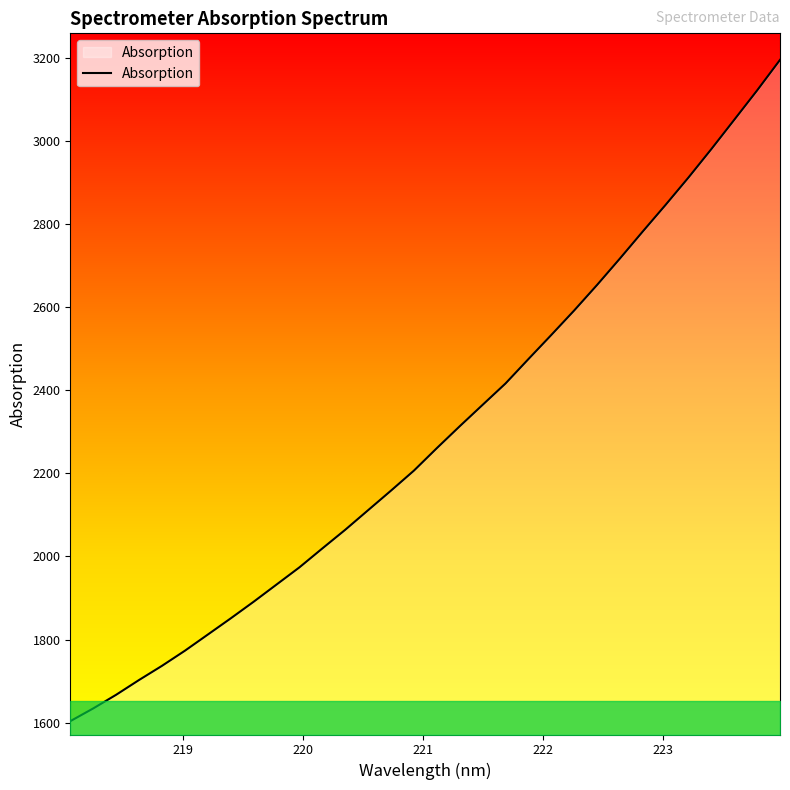

How many values are below 2260?

16